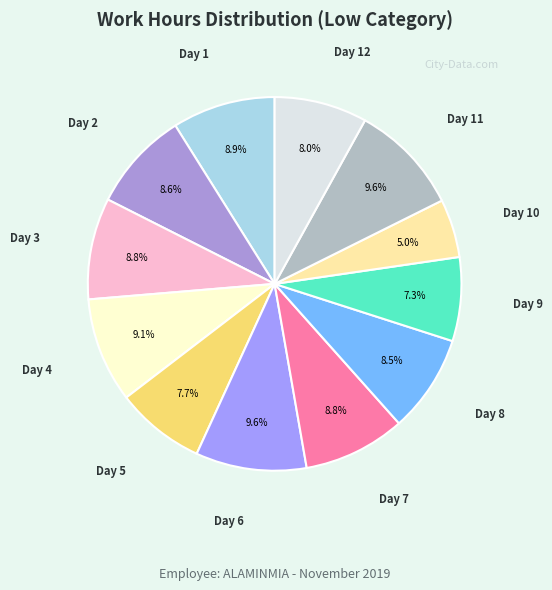

To the nearest percent, what is the difference between the largest and smallest slice percentages?

5%